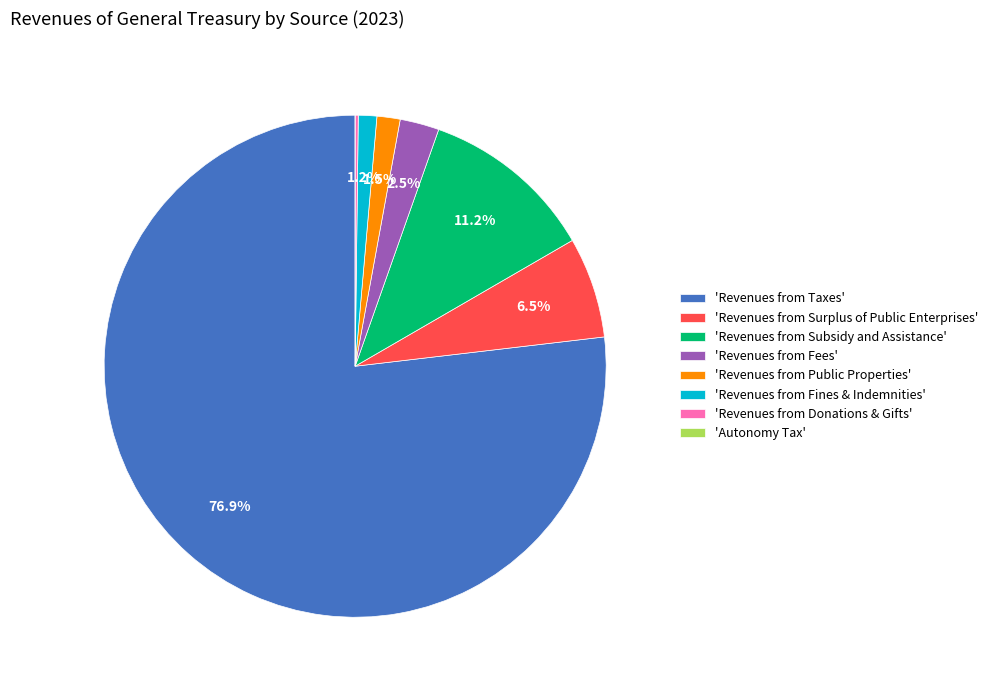

Is the sum of 'Revenues from Taxes' and 'Revenues from Fees' greater than half?

Yes